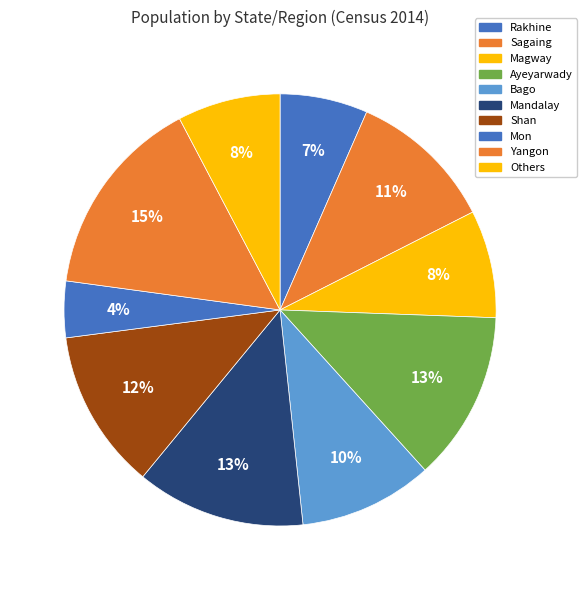

Count the number of slices in the pie.

10